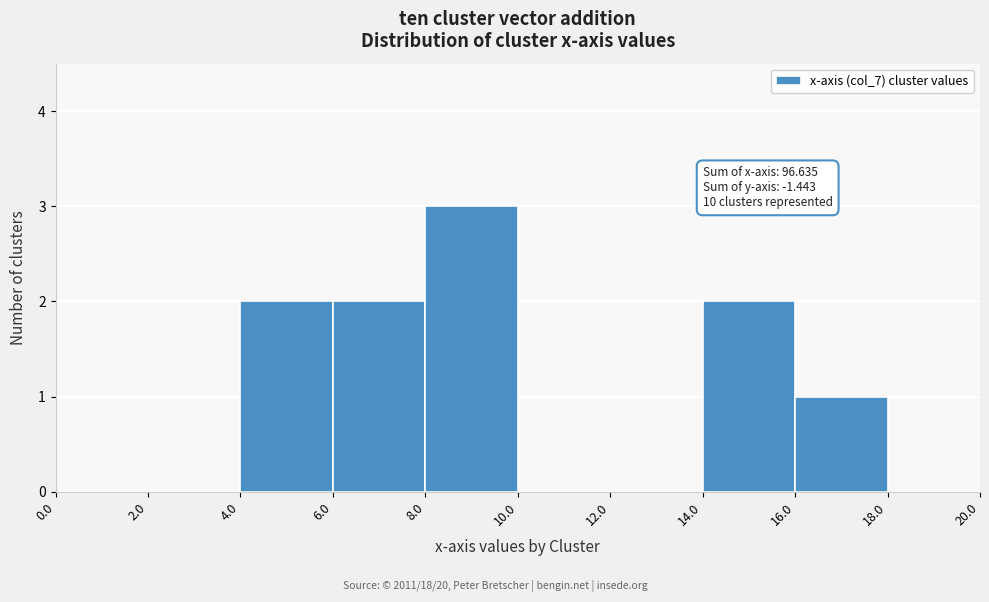

Over which range of the x-axis is the bar tallest?

8.0 to 10.0